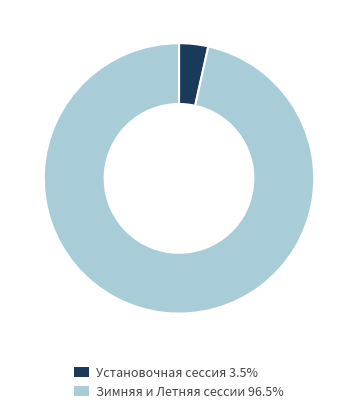

Is there any slice that represents more than half of the pie?

Yes